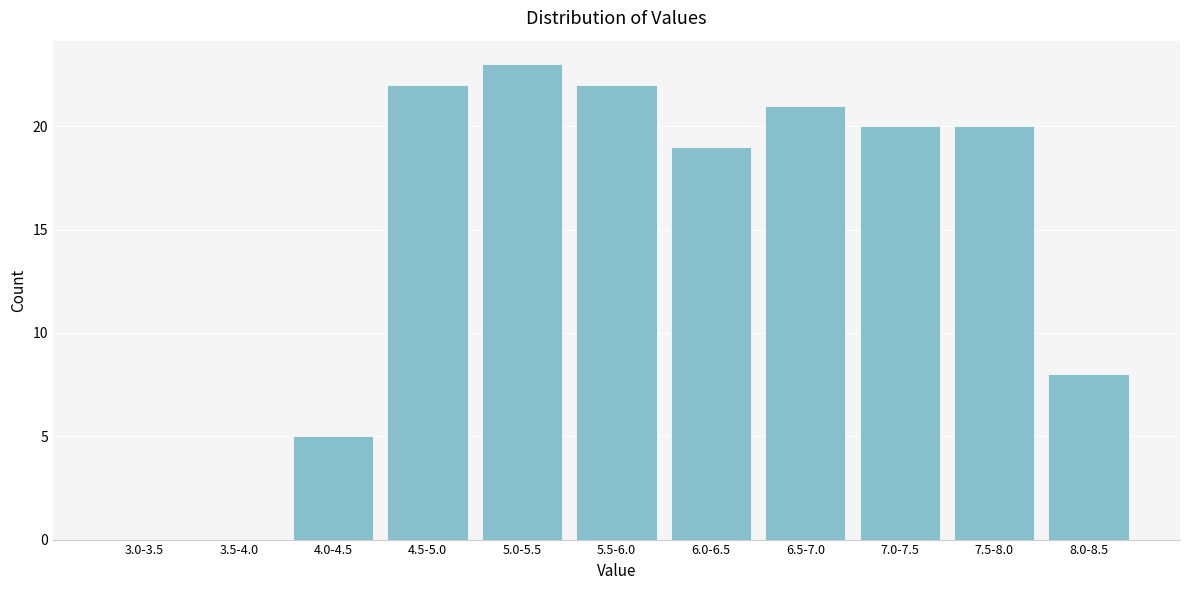

Reading left to right, list all the values displayed in this chart.

3.0-3.5=0	3.5-4.0=0	4.0-4.5=5	4.5-5.0=22	5.0-5.5=23	5.5-6.0=22	6.0-6.5=19	6.5-7.0=21	7.0-7.5=20	7.5-8.0=20	8.0-8.5=8